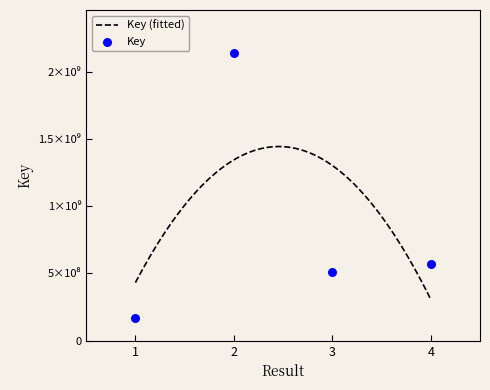

What is the change in value from 2 to 4?

-1566894009